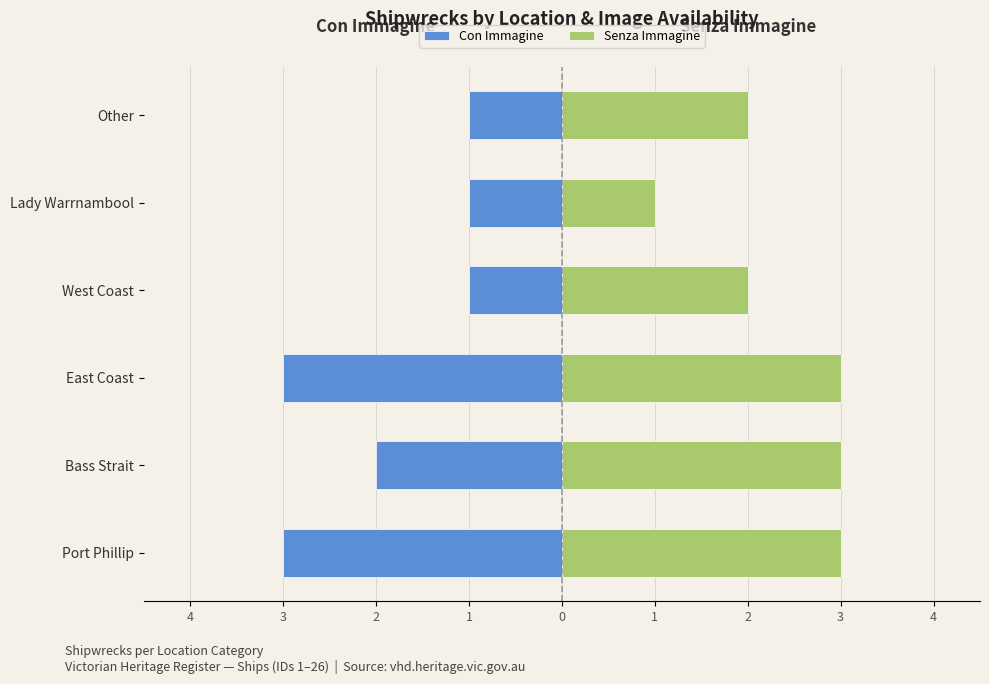

What is the difference between the maximum and minimum values in the Senza Immagine series?

2